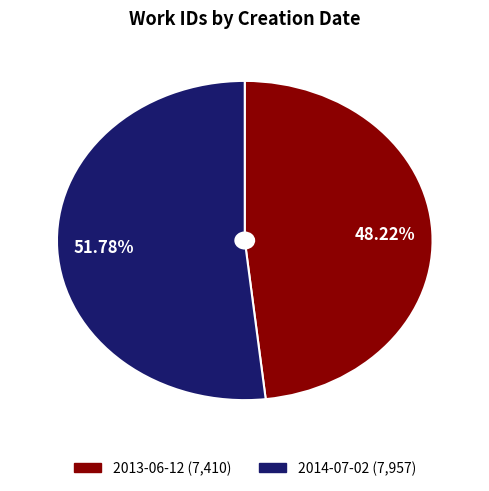

Is it true that 2014-07-02 is 52% of the pie?

True